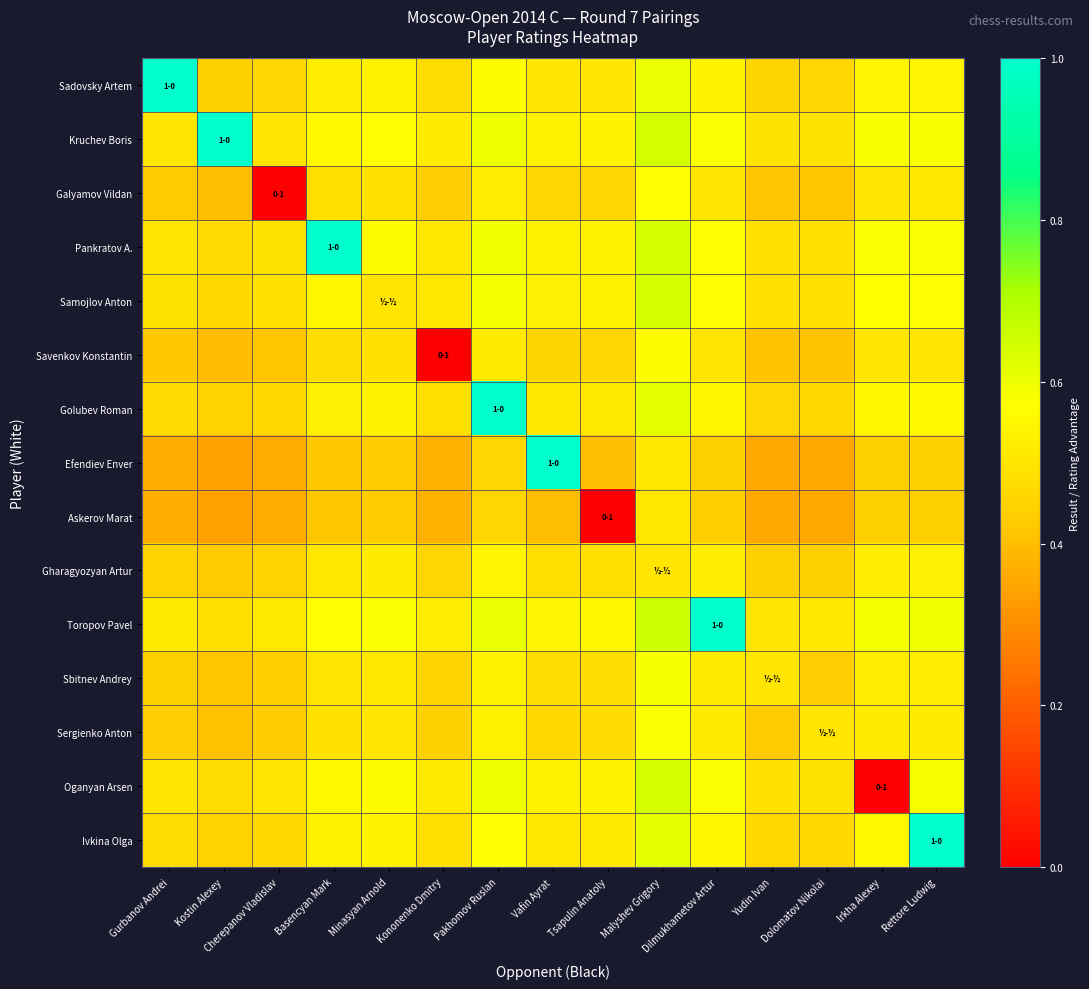

Rank the series by their maximum value, from highest to lowest.

Sadovsky Artem, Kruchev Boris, Pankratov A., Golubev Roman, Efendiev Enver, Toropov Pavel, Ivkina Olga, Oganyan Arsen, Samojlov Anton, Sbitnev Andrey, Sergienko Anton, Galyamov Vildan, Savenkov Konstantin, Gharagyozyan Artur, Askerov Marat